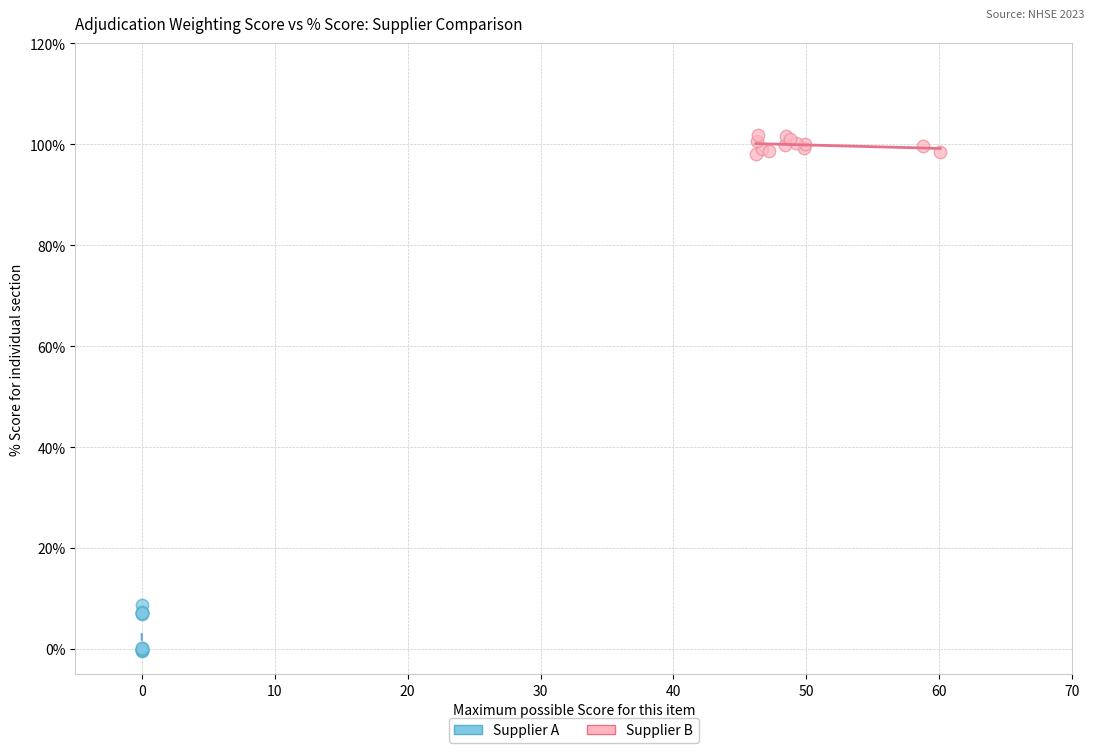

What are all the series names shown in the legend?

Supplier A, Supplier B